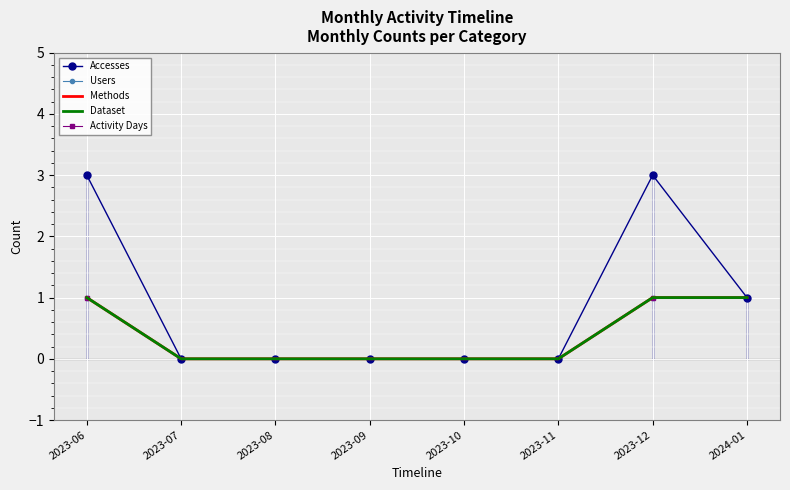

Where is Dataset nearest to the value 0?

2023-07